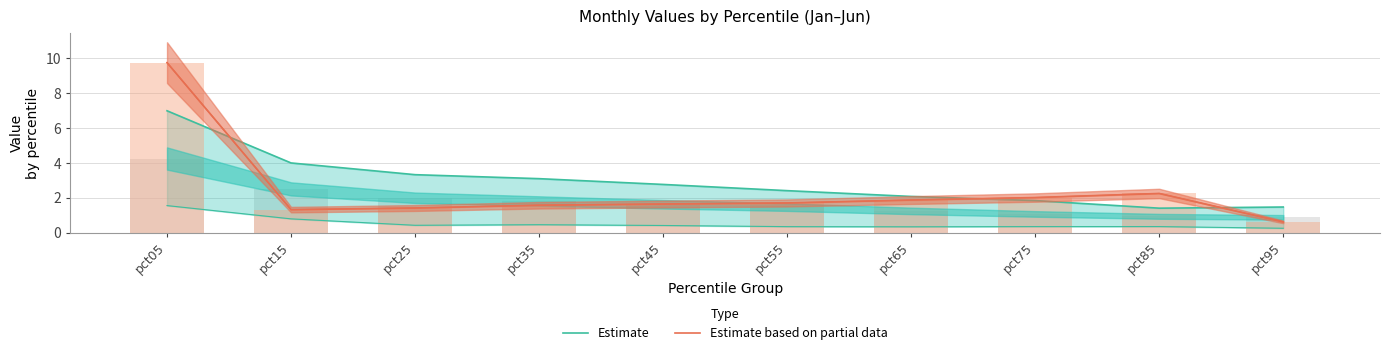

Does the chart contain any negative values?

No